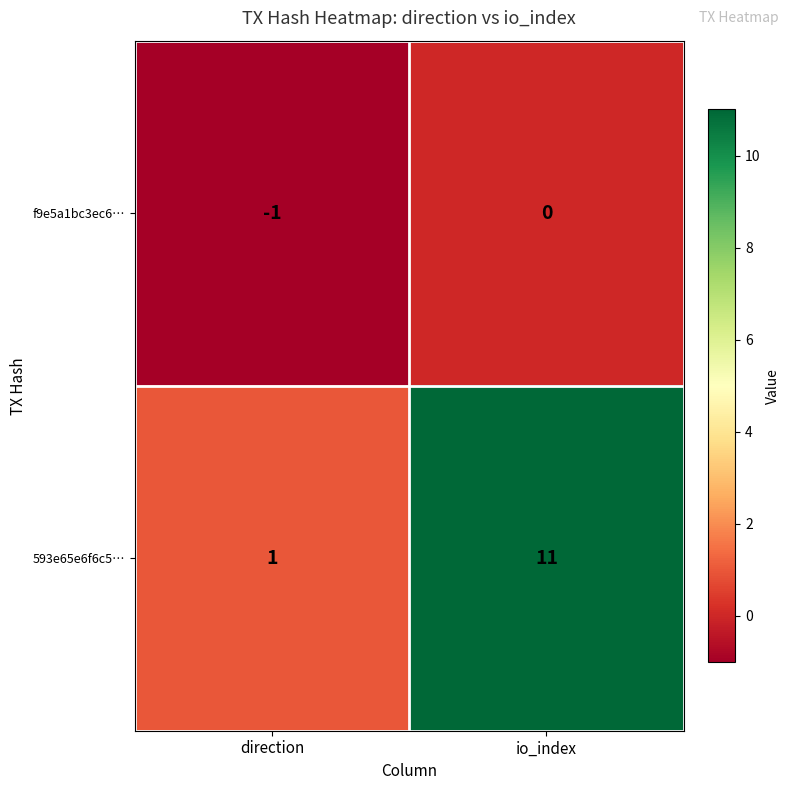

What is the sum of the 593e65e6f6c5… values at io_index and direction?

12